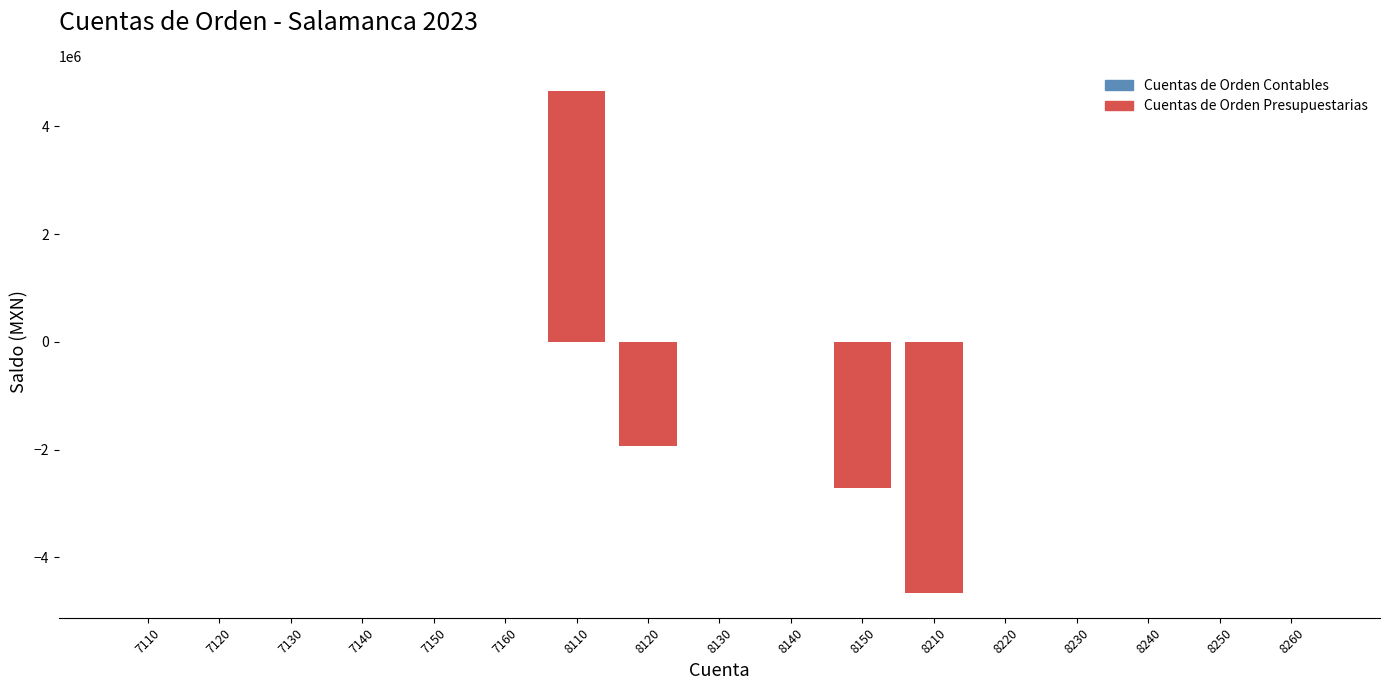

Reading right to left, what are all the values shown in this chart?

8260=0	8250=0	8240=0	8230=0	8220=0	8210=-4657500	8150=-2716875	8140=0	8130=0	8120=-1940625	8110=4657500	7160=0	7150=0	7140=0	7130=0	7120=0	7110=0